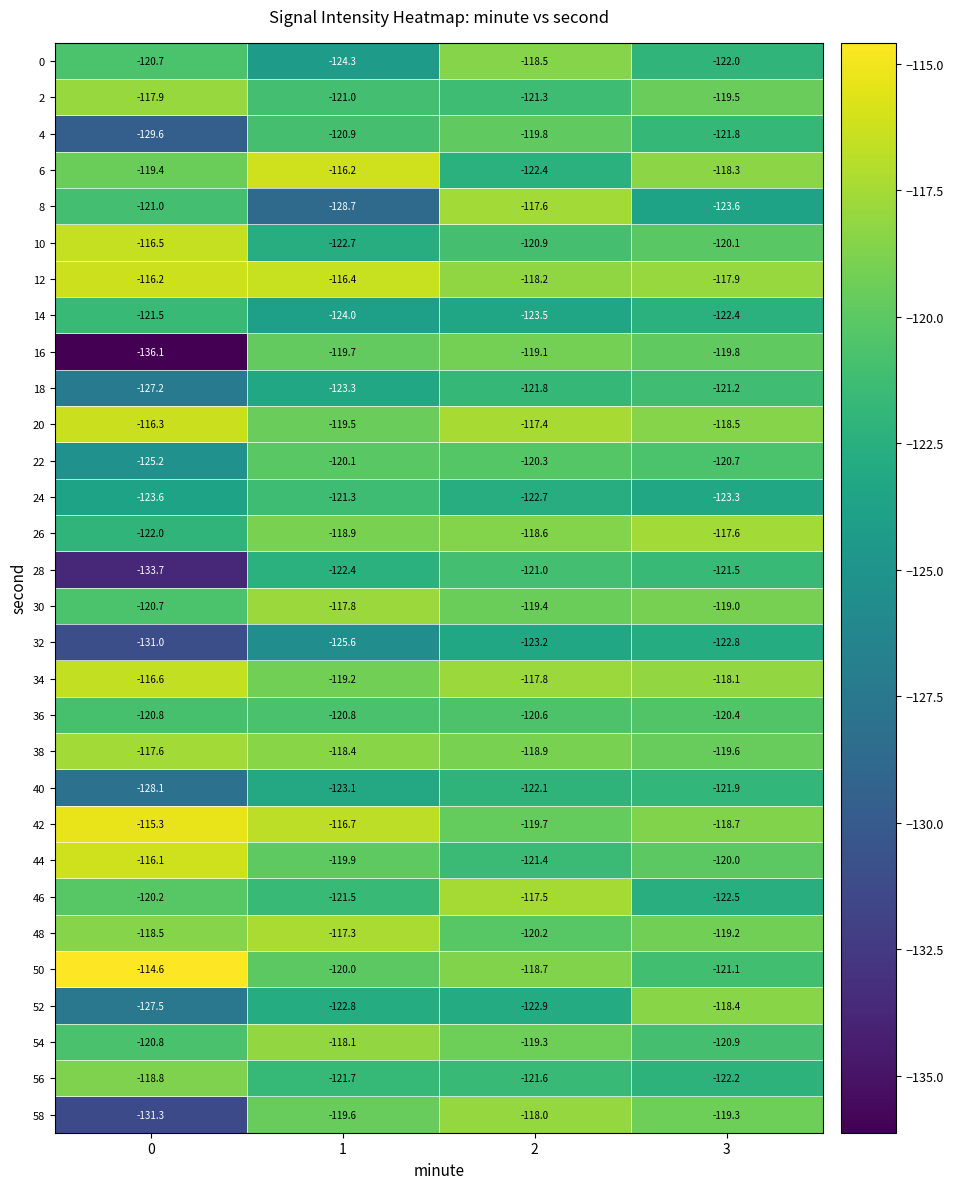

What is the spread (max minus min) of values at 3?

6.0